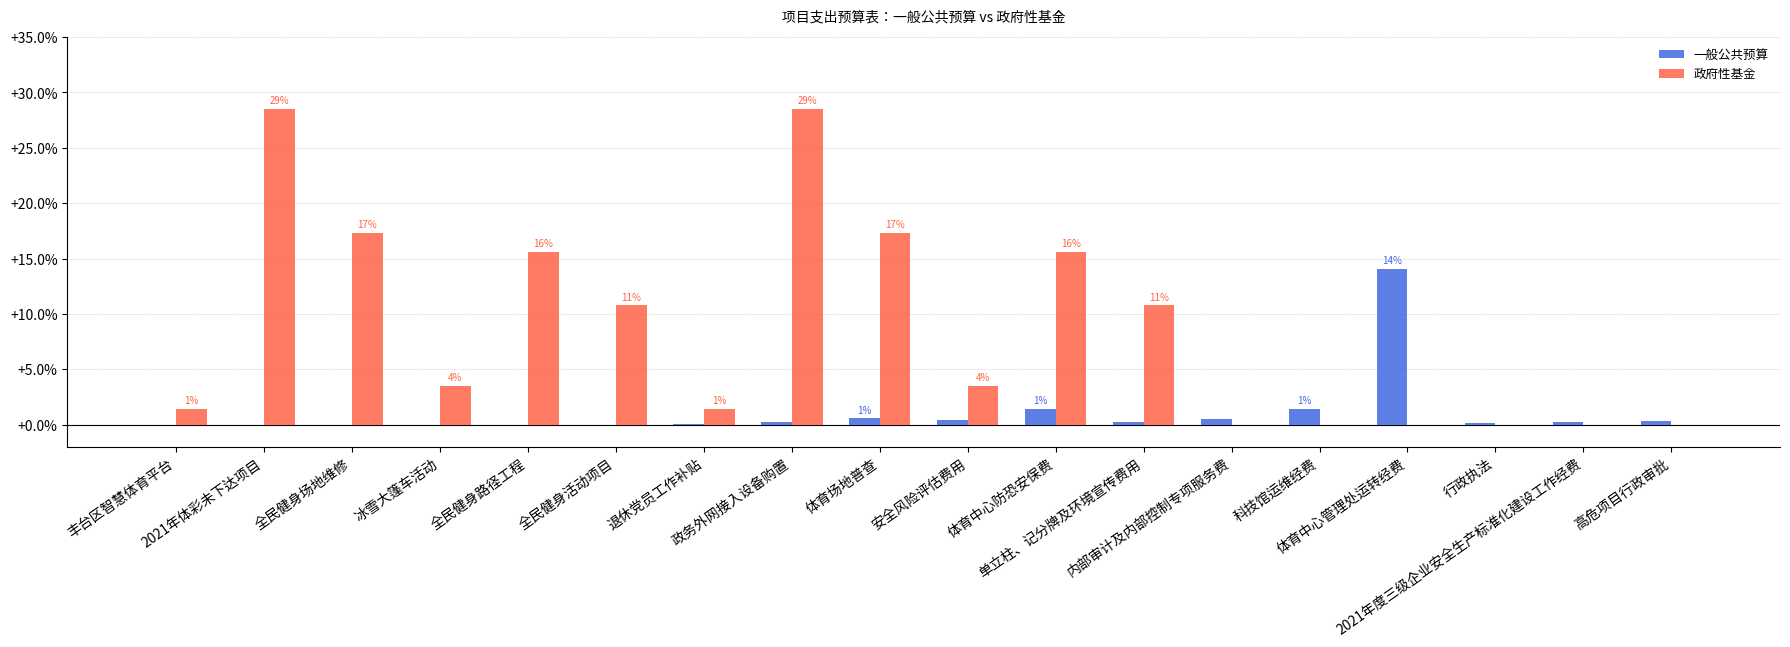

What is the sum of all 政府性基金 values?

154.4